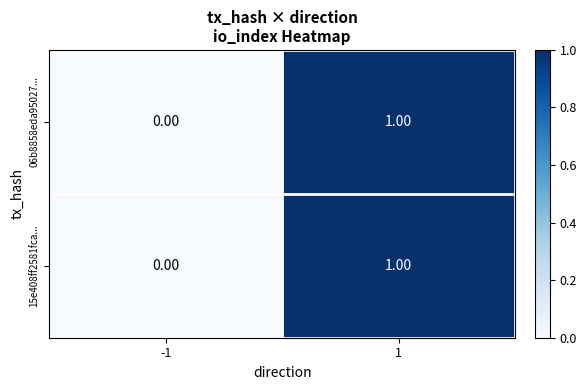

List the labels in order of 06b8858eda95027... value, smallest first.

-1, 1